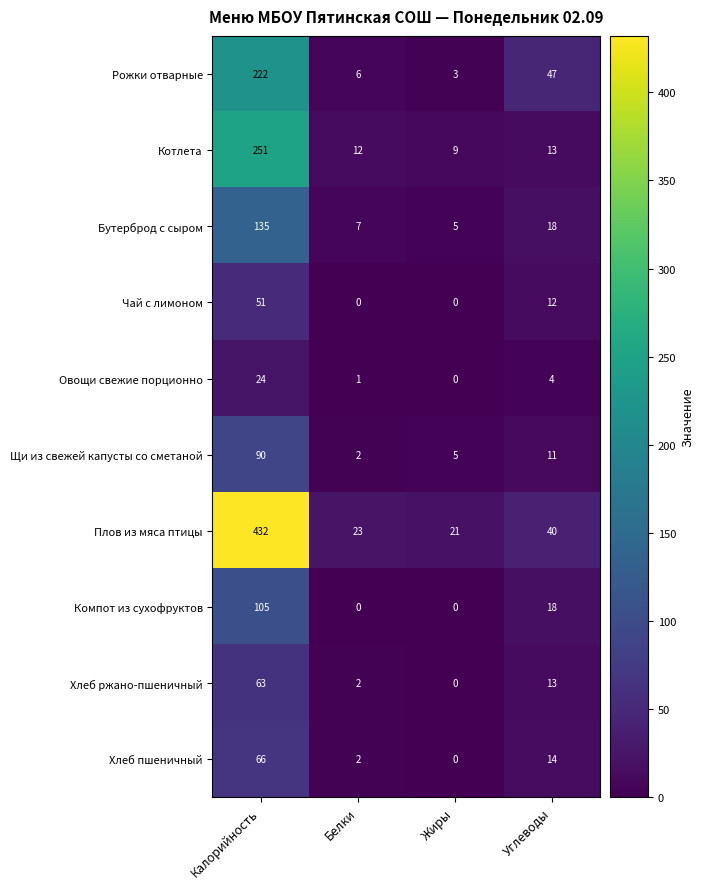

What is the maximum value shown in the chart?

432